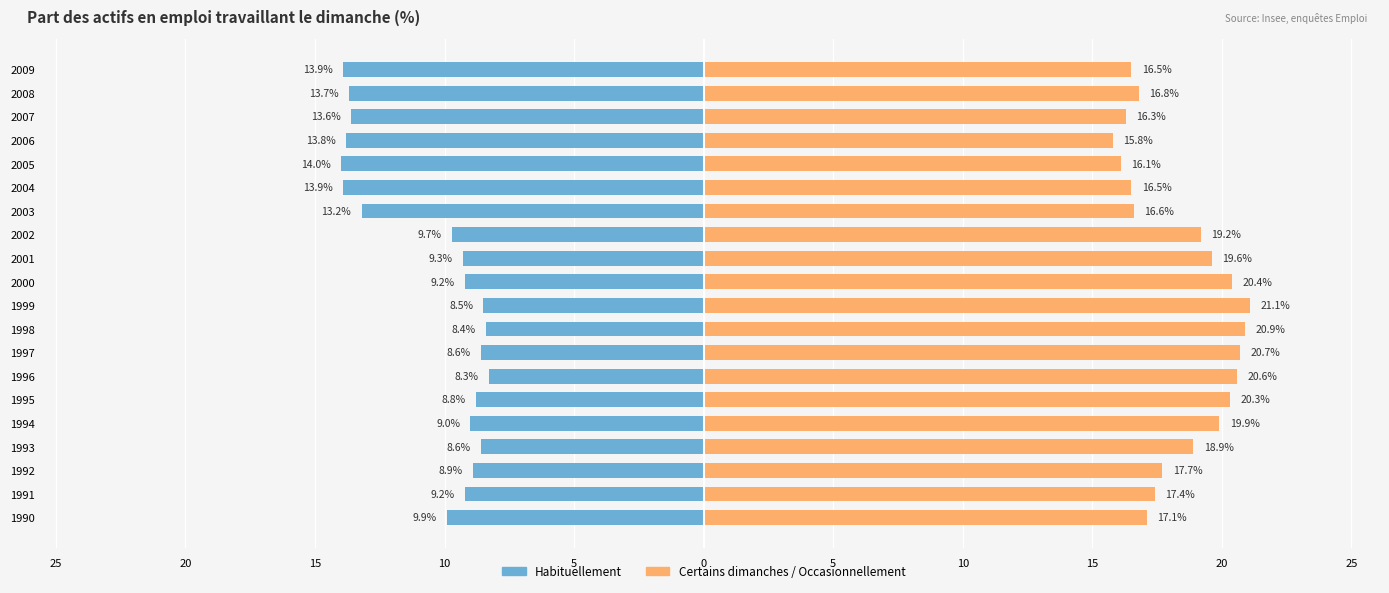

How many series are shown in this chart?

2